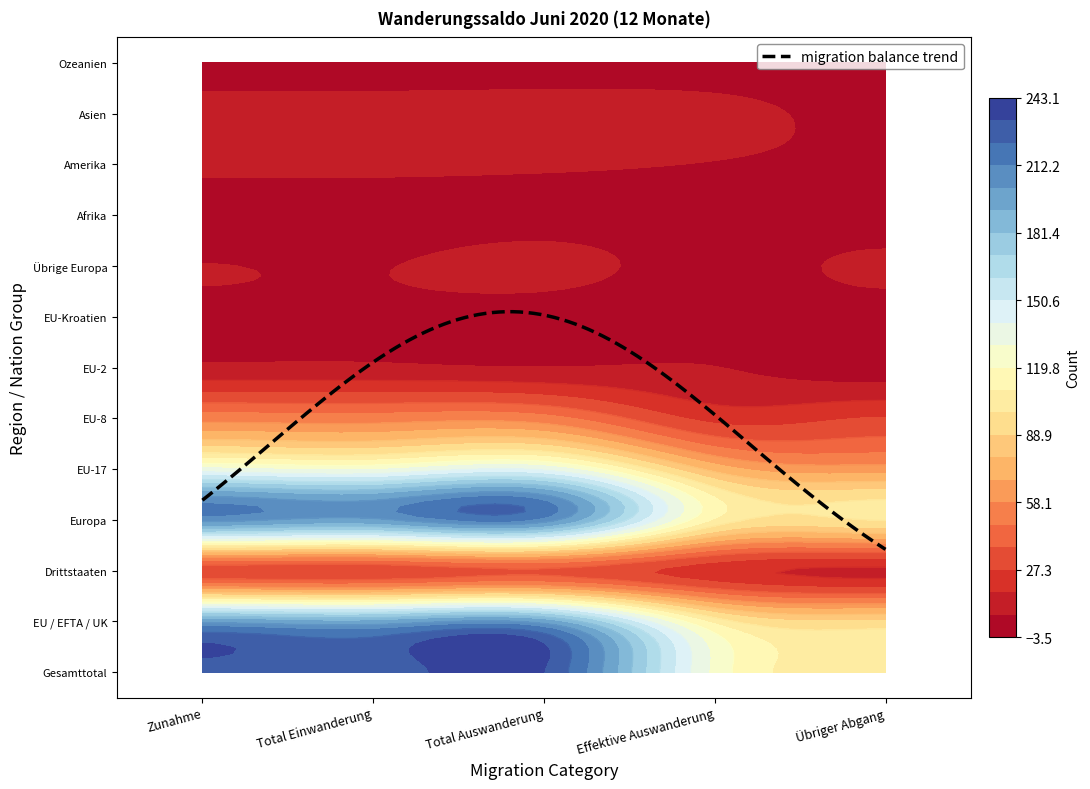

At which category does the chart reach its peak across all series?

2